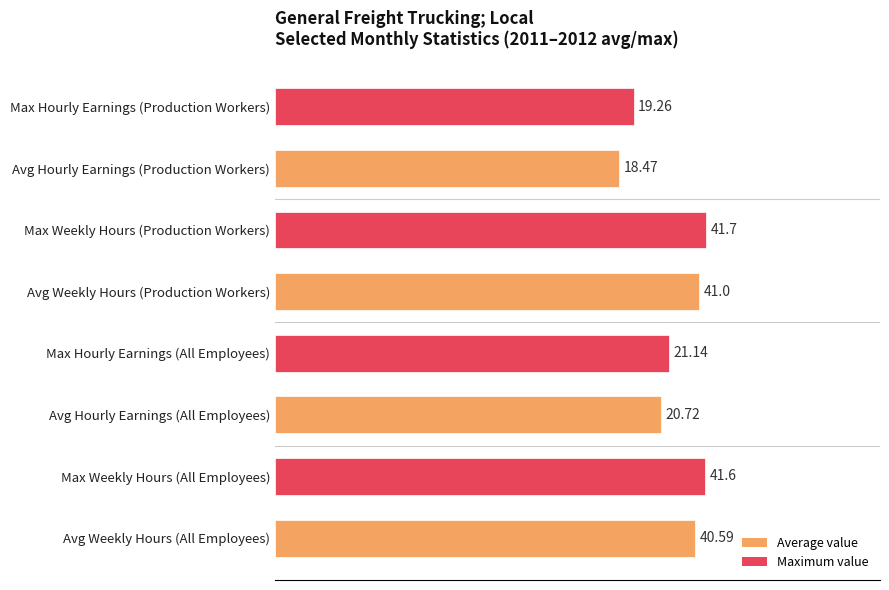

Are the bars horizontal?

Yes